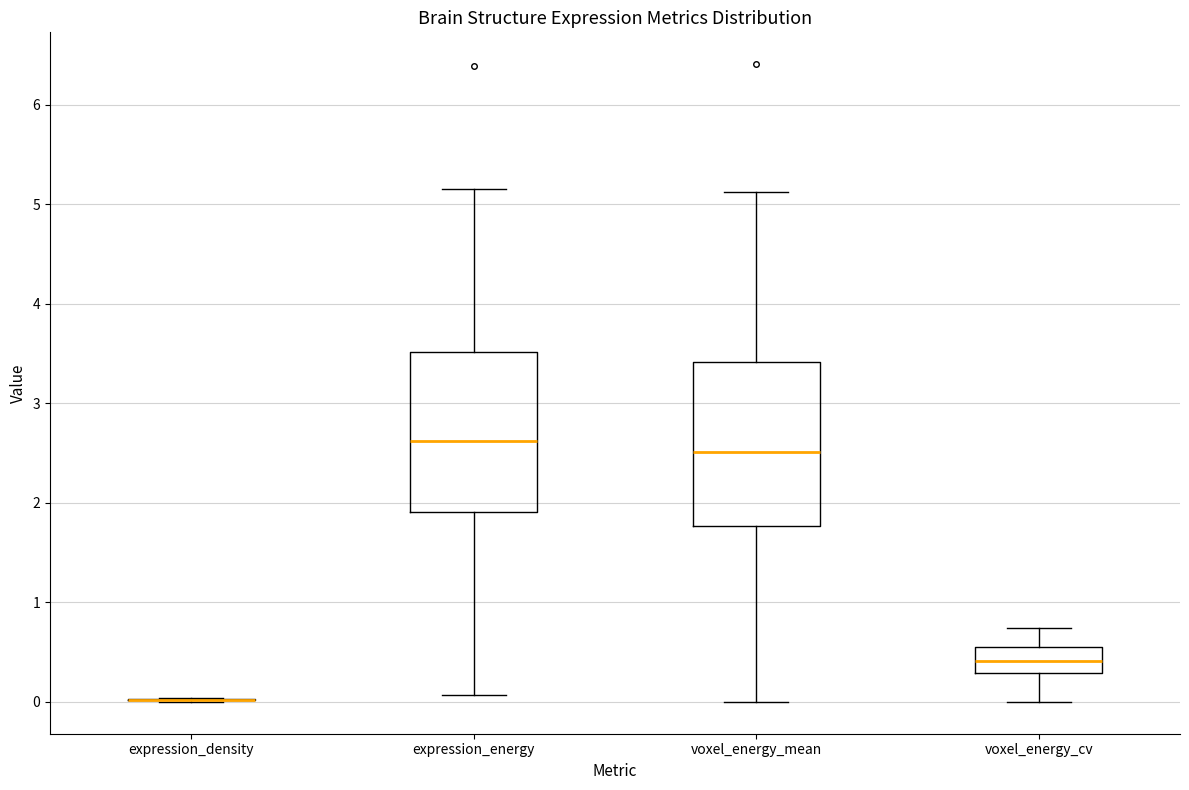

Reading left to right, transcribe this box plot: for each box, give where its median line is, the range the box spans, and where its two whiskers end, as read against the y-axis. The values are not printed on the chart, so give them approximately, as read against the axis.

expression_density: box collapsed to a line at 0.0, whiskers 0.0 to 0.0
expression_energy: median 2.6, box 1.9 to 3.5, whiskers 0.1 to 5.2
voxel_energy_mean: median 2.5, box 1.8 to 3.4, whiskers 0.0 to 5.1
voxel_energy_cv: median 0.4, box 0.3 to 0.6, whiskers 0.0 to 0.7